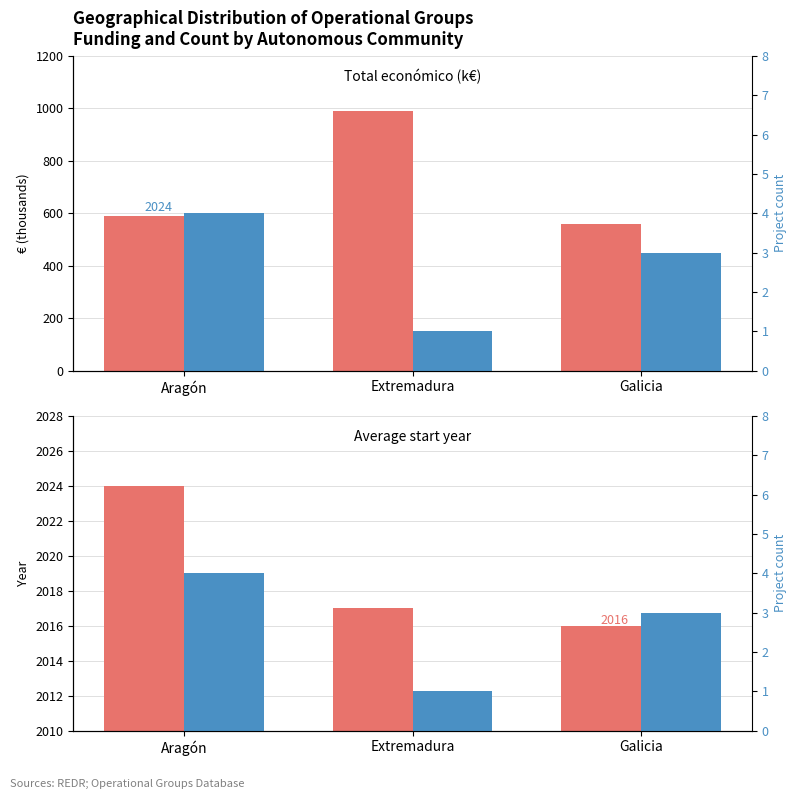

What is the greatest value displayed?

2024.0